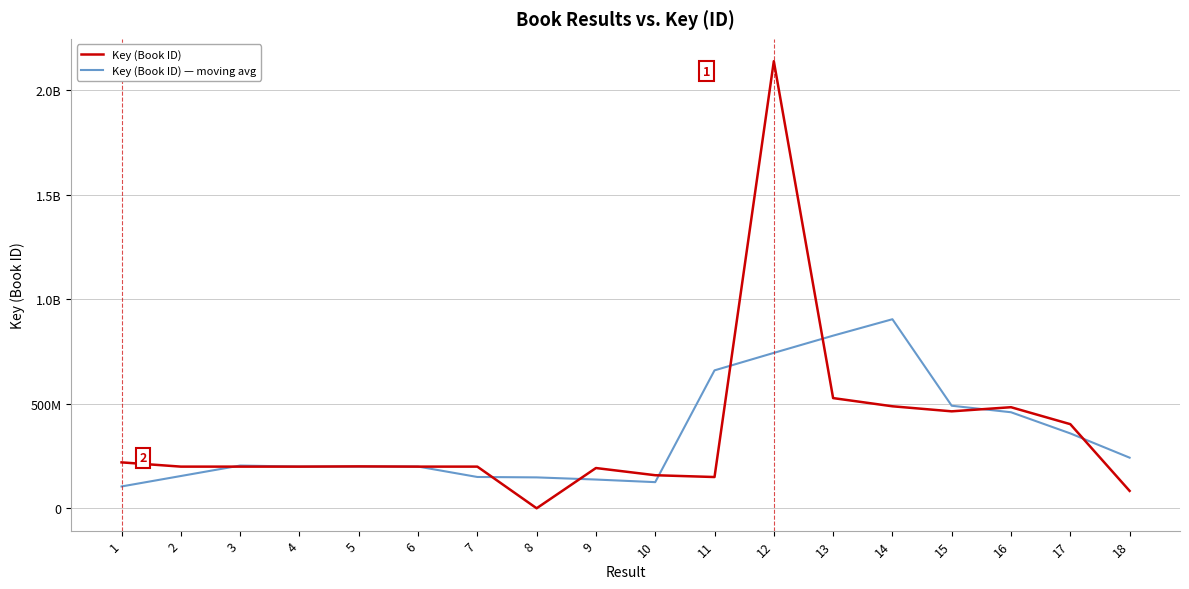

What is the sum of all Key (Book ID) values?

6510139770.0